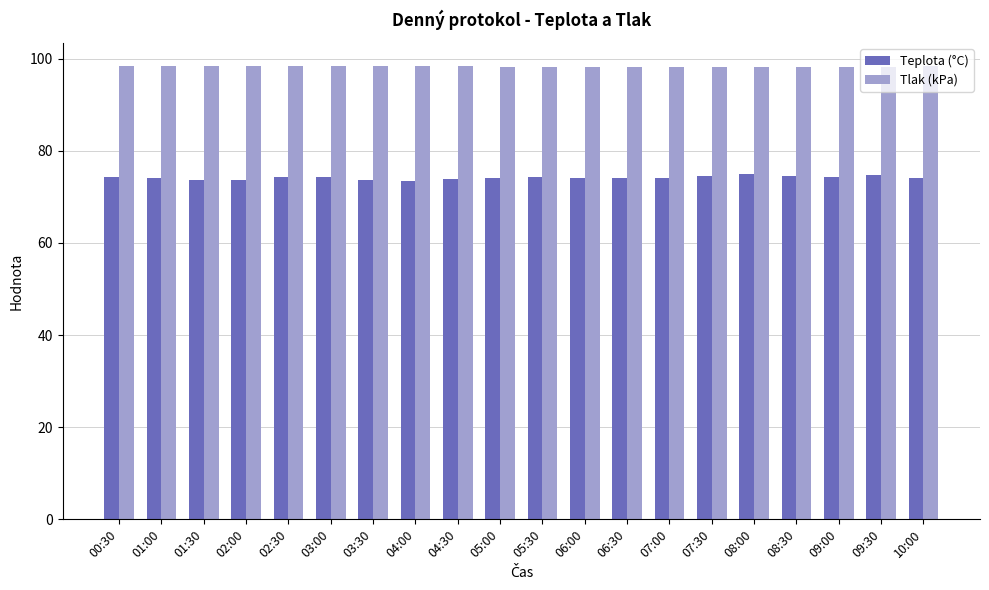

How many categories are shown in the chart?

20